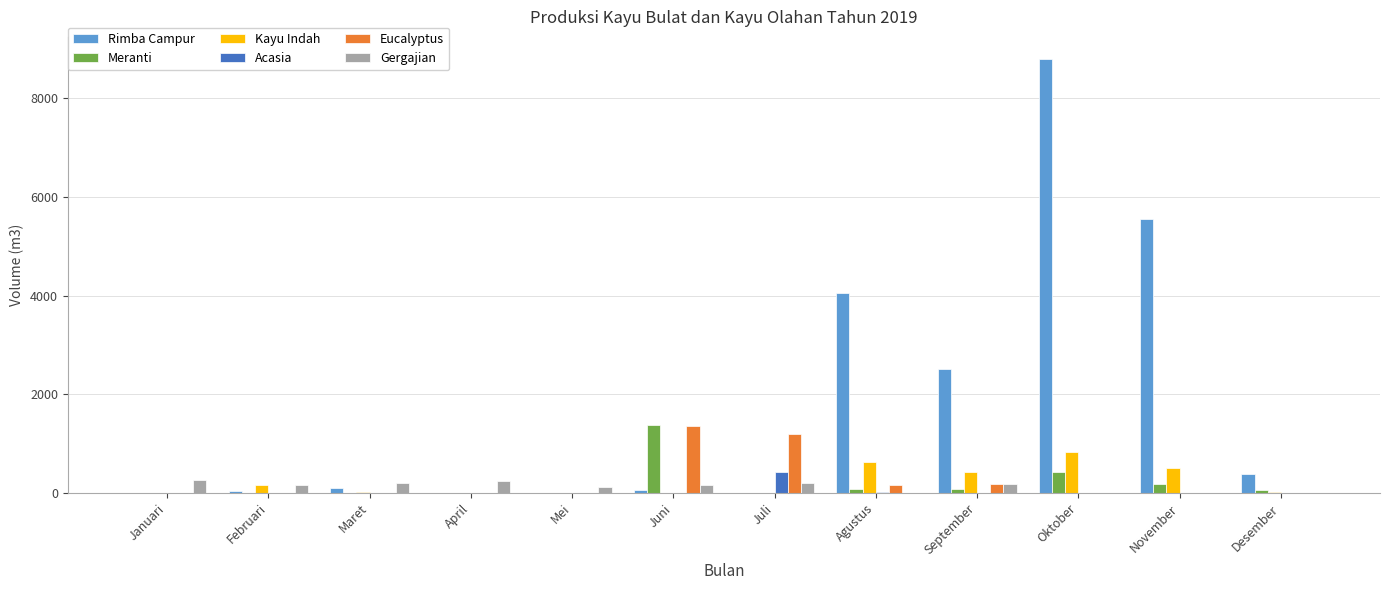

Which series has the largest total across all categories?

Rimba Campur